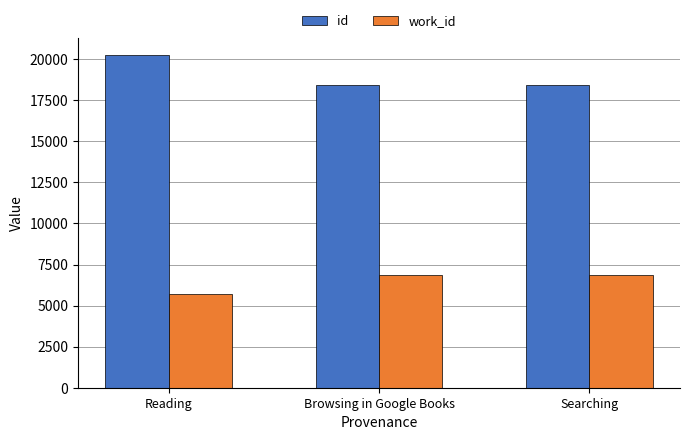

What is the label of the 1st bar from the left?

Reading